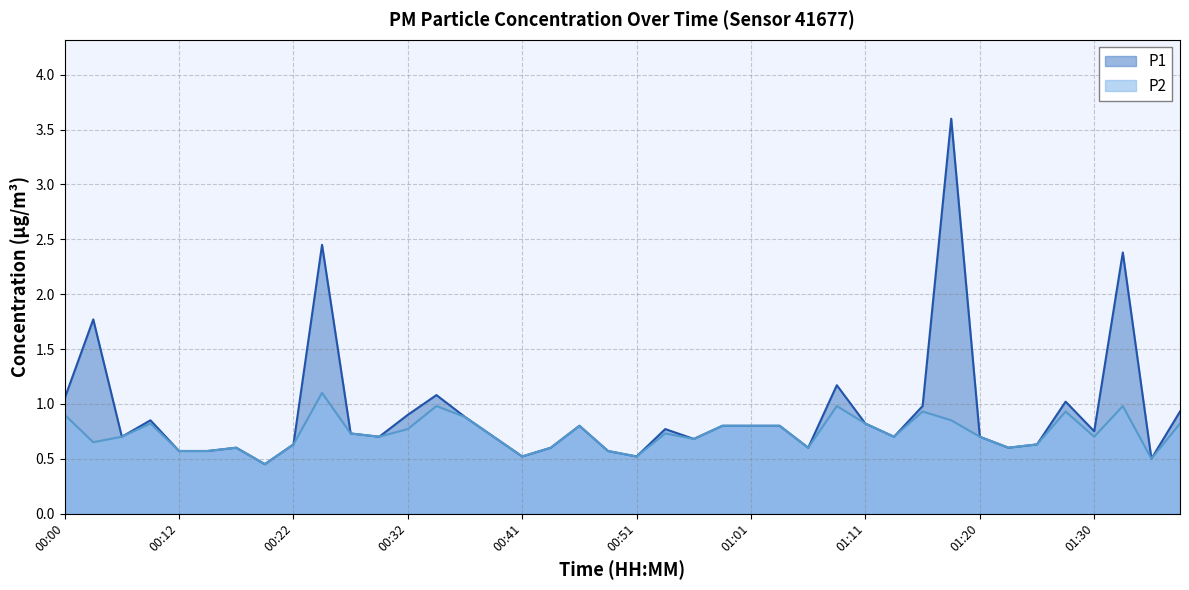

Between 00:29 and 00:51, which series saw the biggest shift?

P1